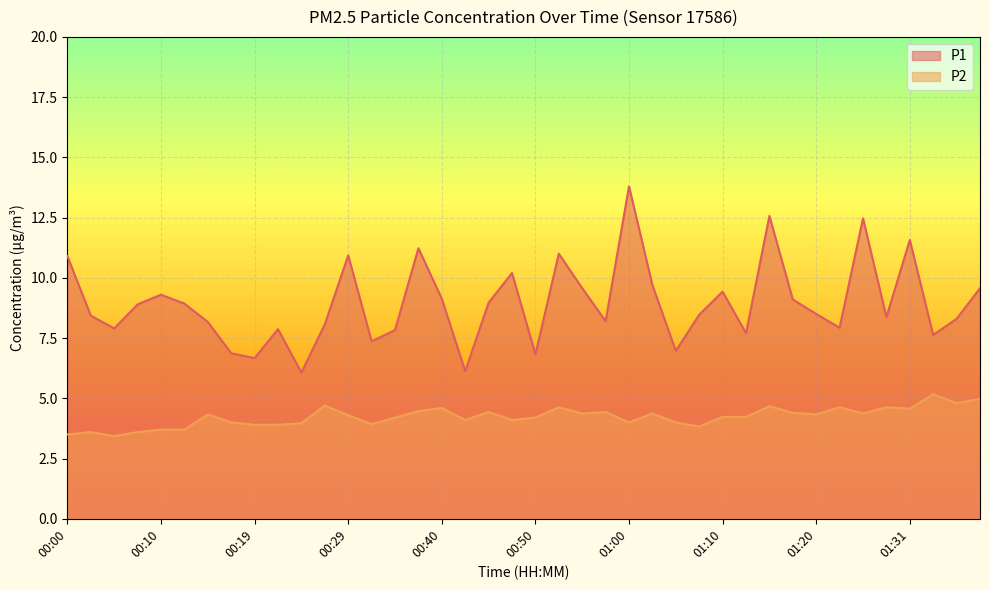

What is the sum of the P2 values at 00:34 and 00:42?

8.3